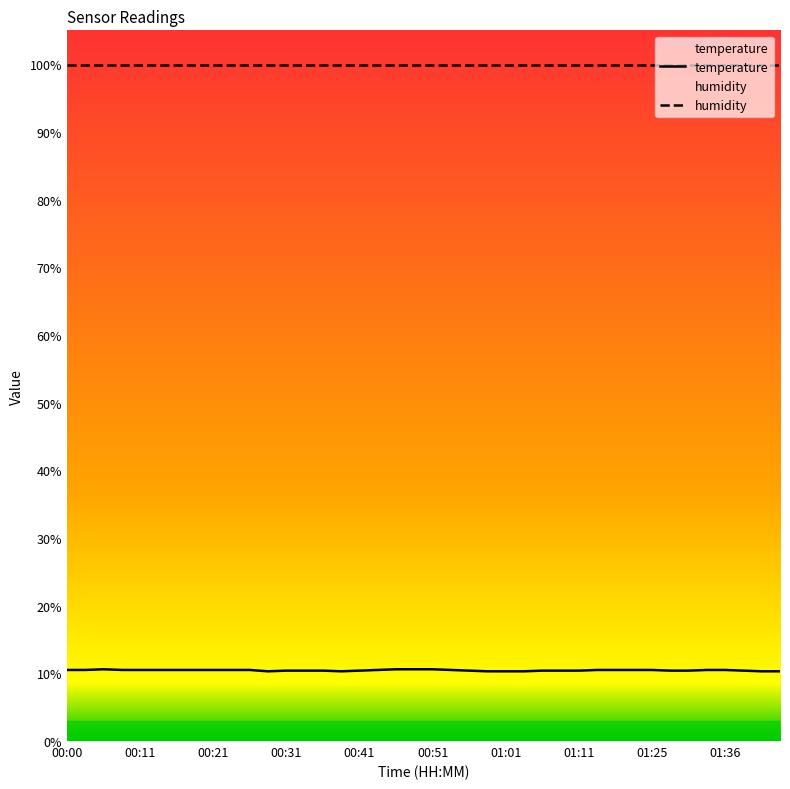

The value of humidity at 27 is 157.8. True or false?

False